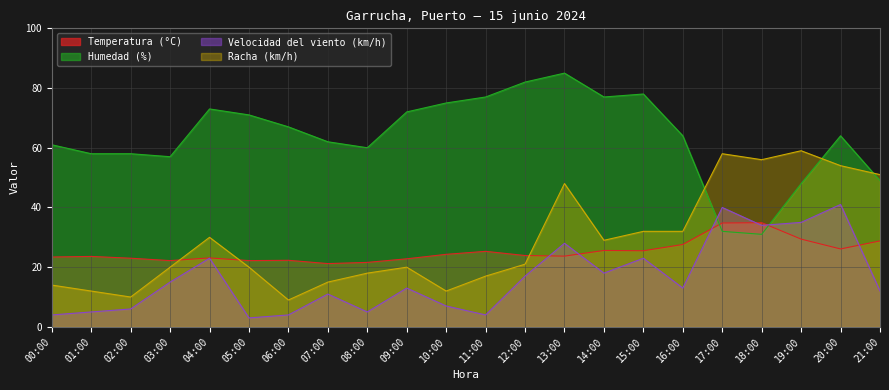

Which label corresponds to the largest value in the chart?

13:00